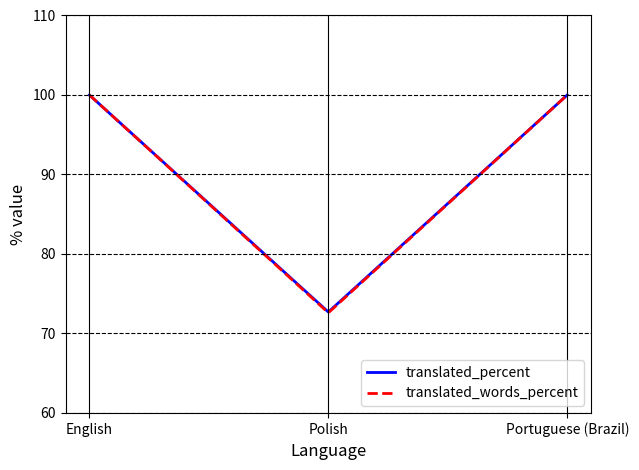

What position from the left is Polish?

2